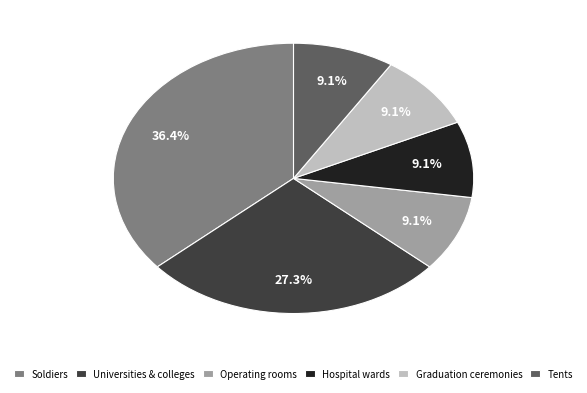

To the nearest percent, what is the average slice percentage?

17%